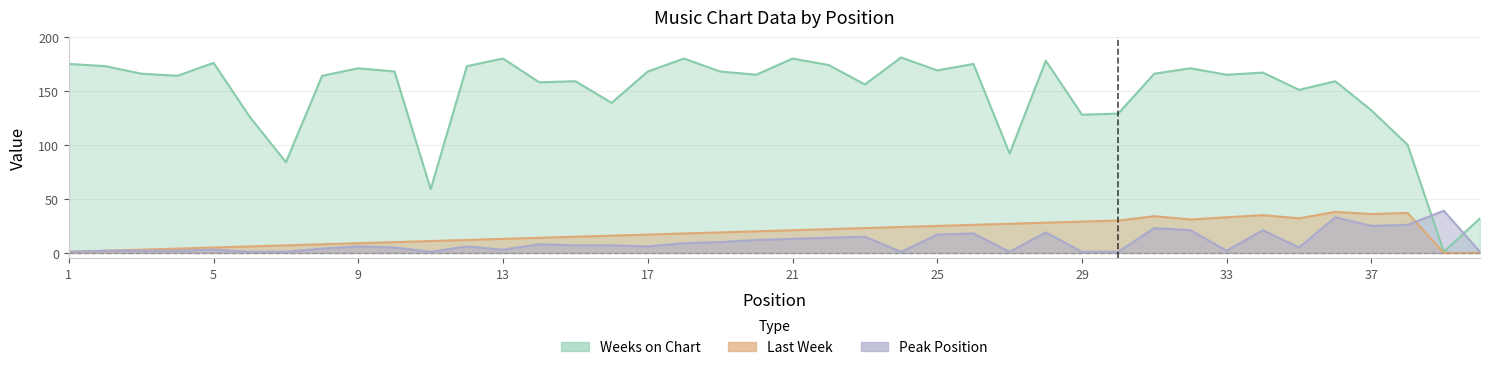

What is the average value of the Last Week series?

19